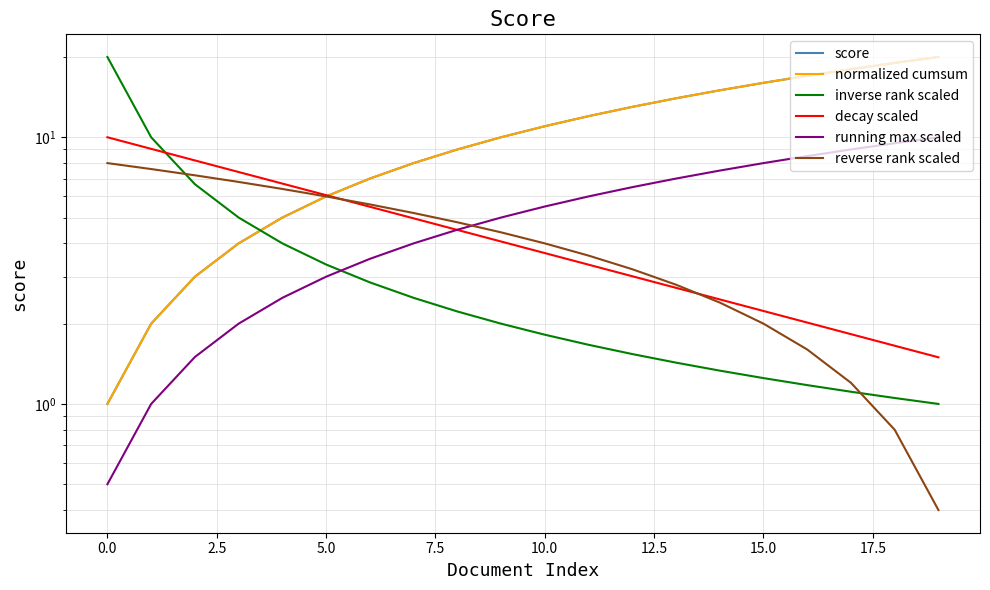

Which series ends up on top after the final intersection of inverse rank scaled and normalized cumsum?

normalized cumsum